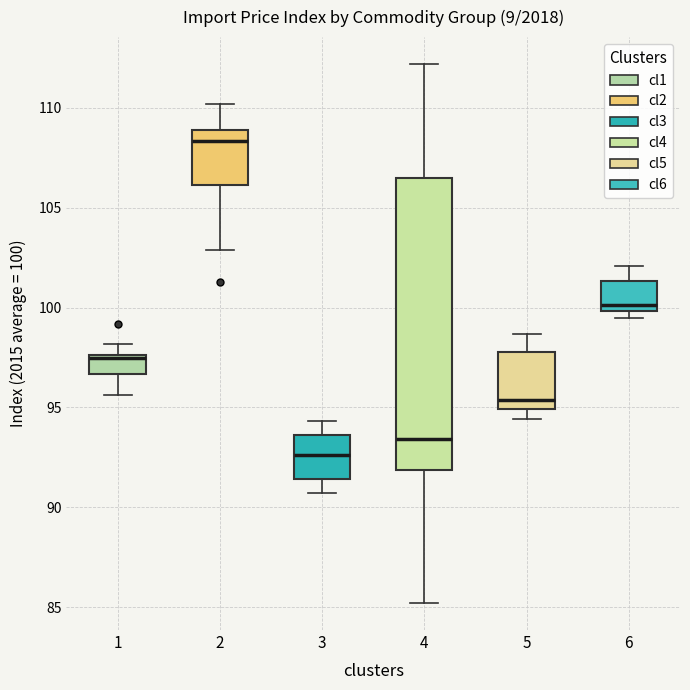

Comparing the boxes themselves (not the whiskers), which one is the tallest?

4